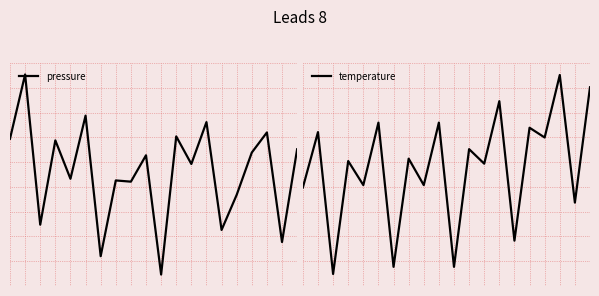

Is this an area chart (filled region under the line)?

No